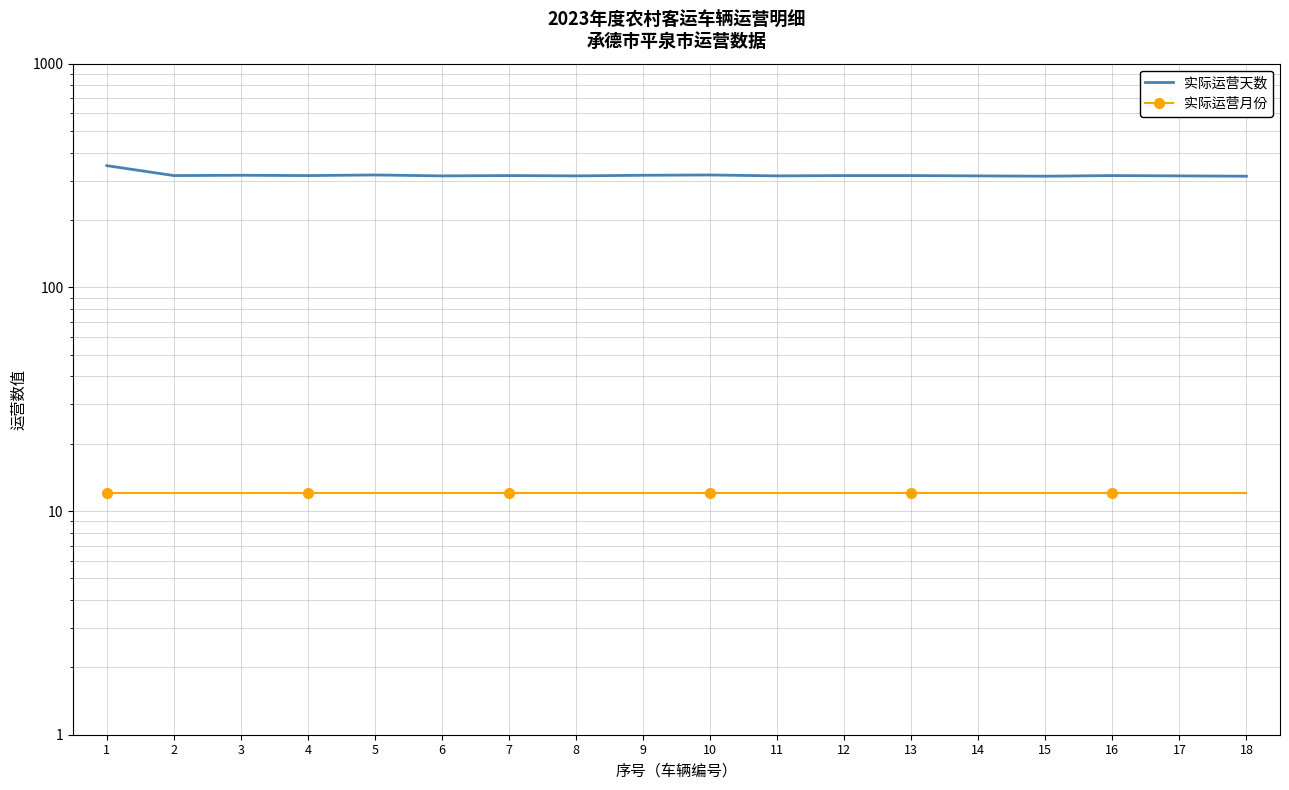

The value of 实际运营天数 at 9 is 170. True or false?

False